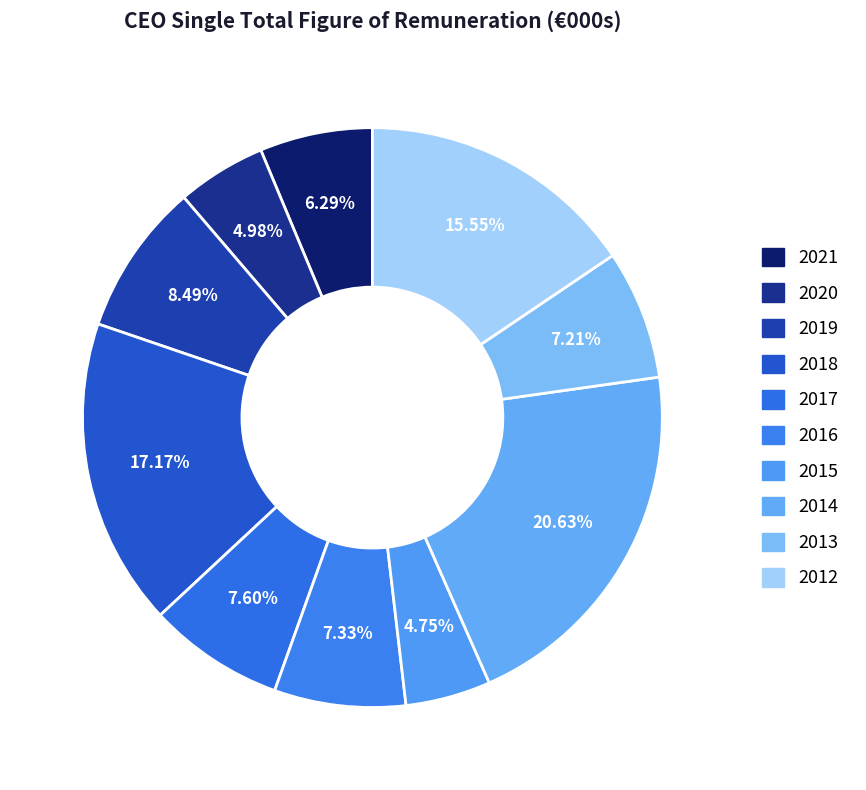

True or false: 2018 accounts for 17% of the total.

True